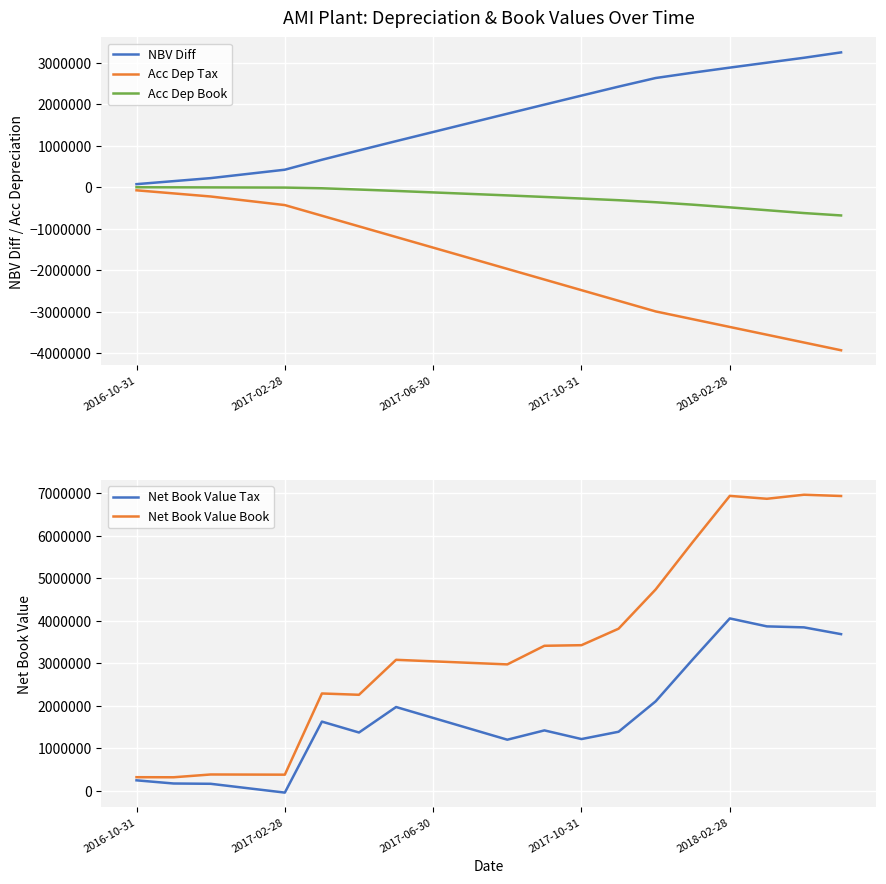

The NBV Diff series shows 250061.0 at 7. True or false?

False